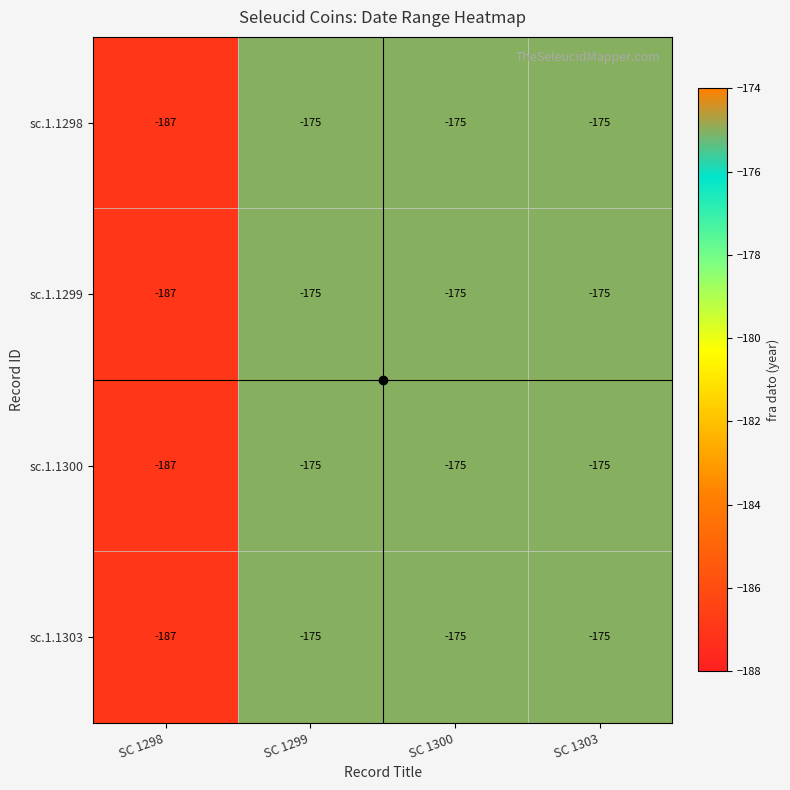

What is the highest value of the sc.1.1299 series?

-175